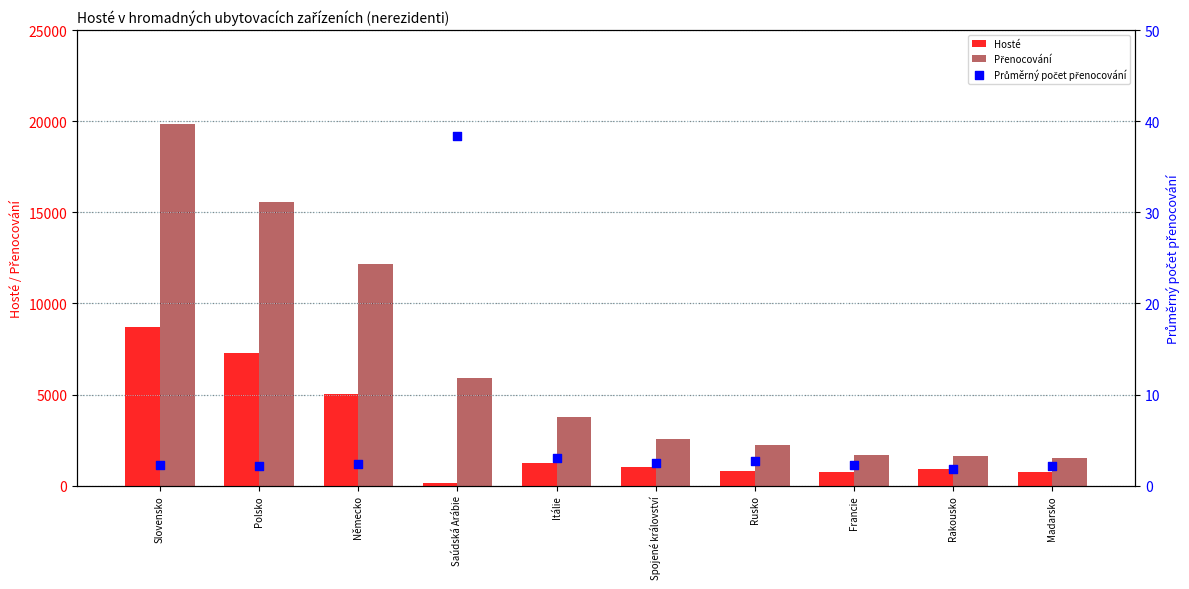

Which series reaches the minimum Y coordinate?

Průměrný počet přenocování